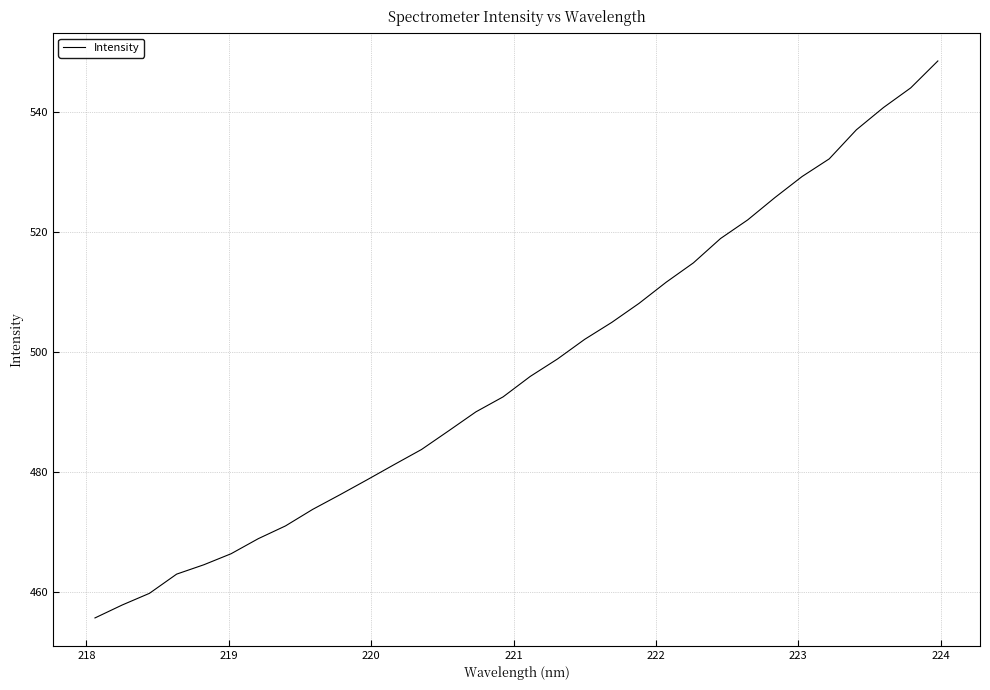

What is the minimum value shown in the chart?

455.6